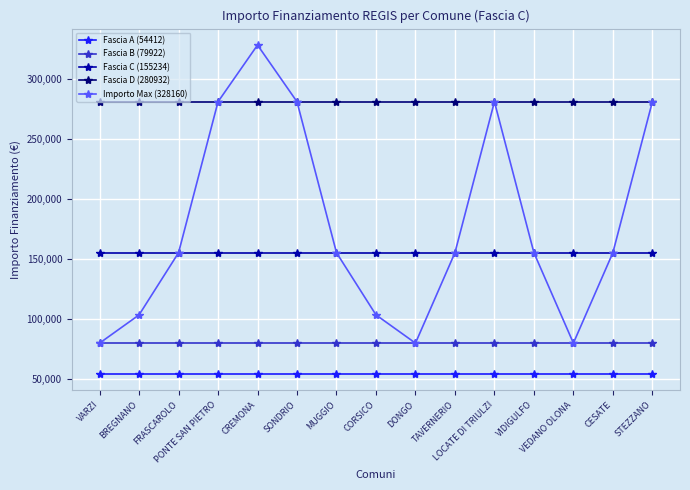

The value of Fascia D (280932) at STEZZANO is 157399. True or false?

False